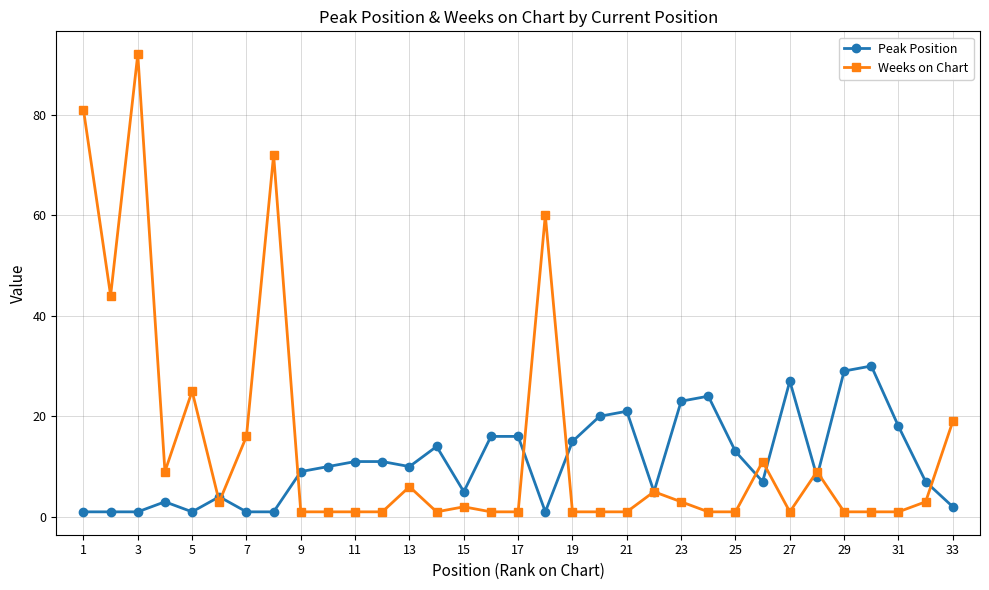

Which series has the widest spread of values?

Weeks on Chart